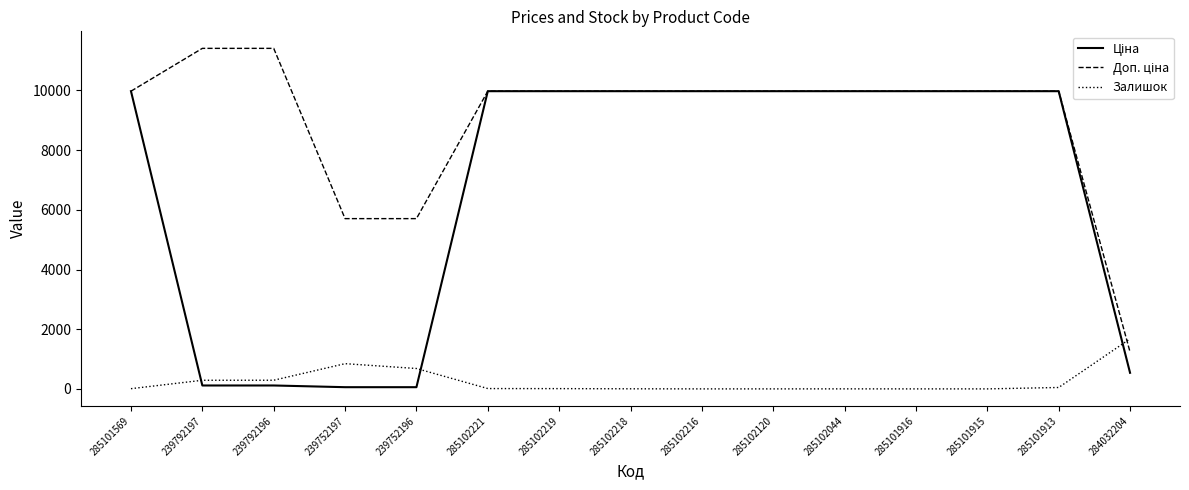

What is the spread (max minus min) of values at 285101916?

9975.0